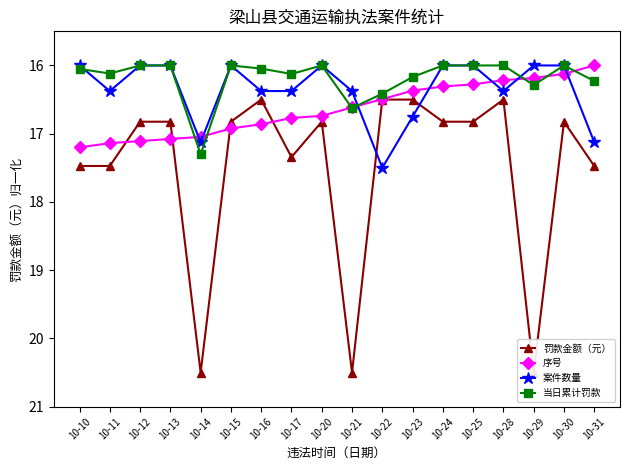

Is the value of 罚款金额（元） at 10-31 greater than the value of 序号 at 10-14?

Yes